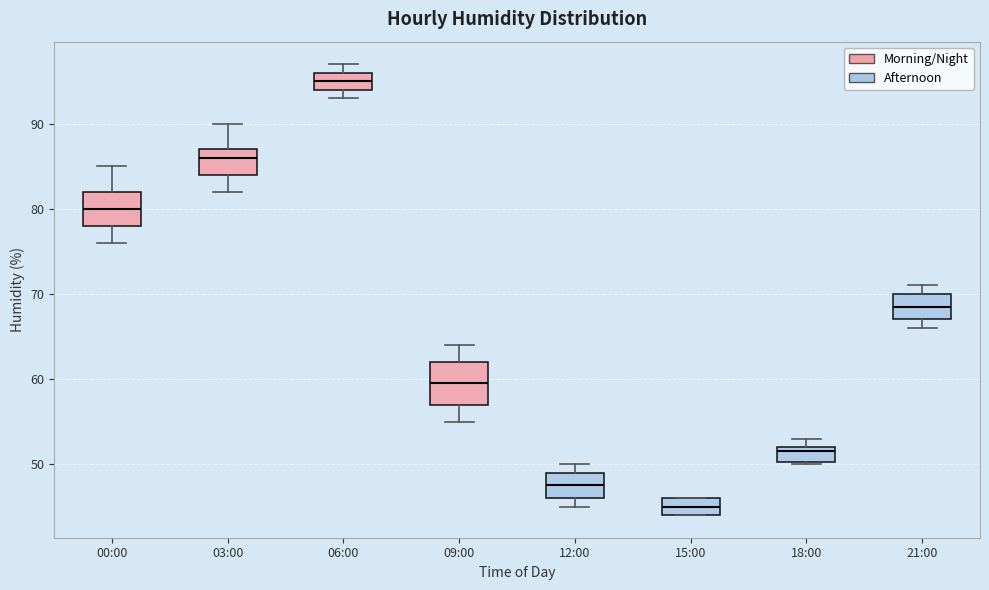

Reading left to right, transcribe this box plot: for each box, give where its median line is, the range the box spans, and where its two whiskers end, as read against the y-axis. The values are not printed on the chart, so give them approximately, as read against the axis.

00:00: median 80, box 78 to 82, whiskers 76 to 85
03:00: median 86, box 84 to 87, whiskers 82 to 90
06:00: median 95, box 94 to 96, whiskers 93 to 97
09:00: median 60, box 57 to 62, whiskers 55 to 64
12:00: median 48, box 46 to 49, whiskers 45 to 50
15:00: median 45, box 44 to 46, whiskers 44 to 46
18:00: median 52 (just below the box's upper edge), box 50 to 52, whiskers 50 to 53
21:00: median 69, box 67 to 70, whiskers 66 to 71